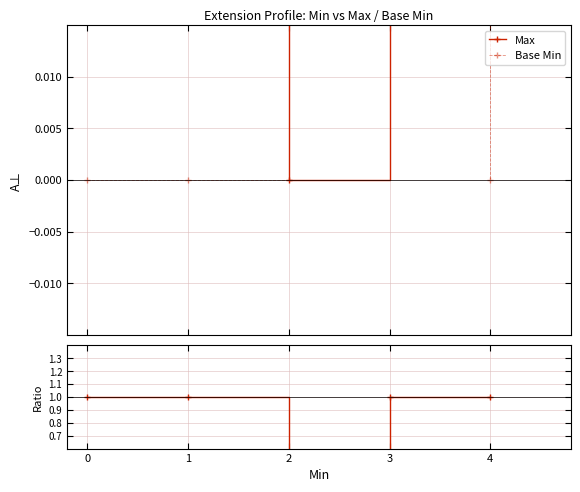

Which series changed the most between 0 and 2?

Max